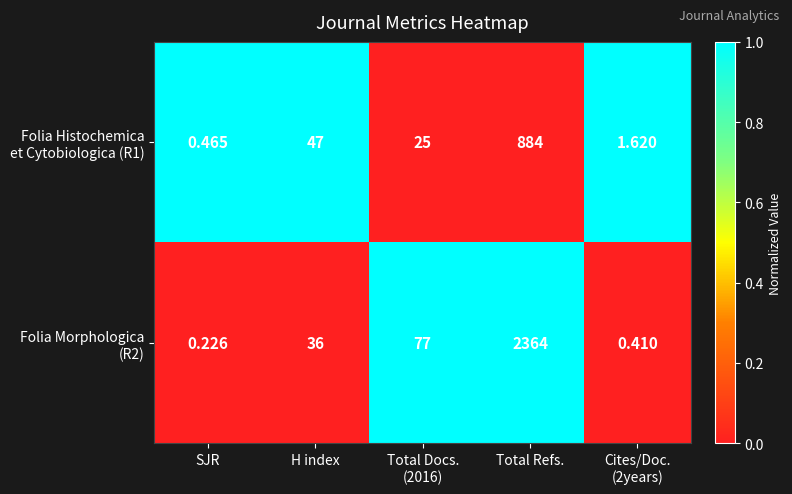

Which label corresponds to the smallest value in the chart?

SJR